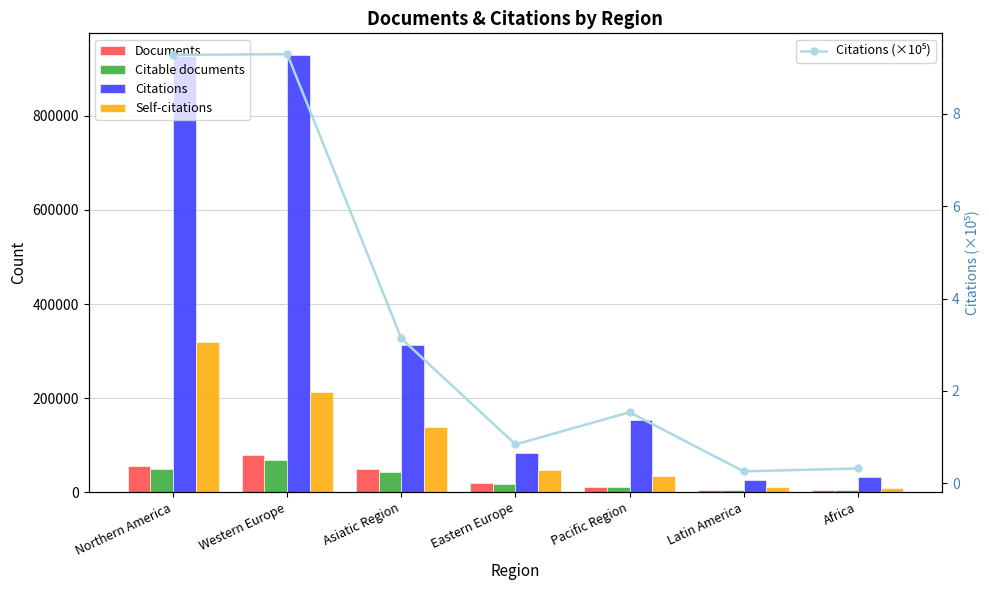

Are the bars horizontal?

No